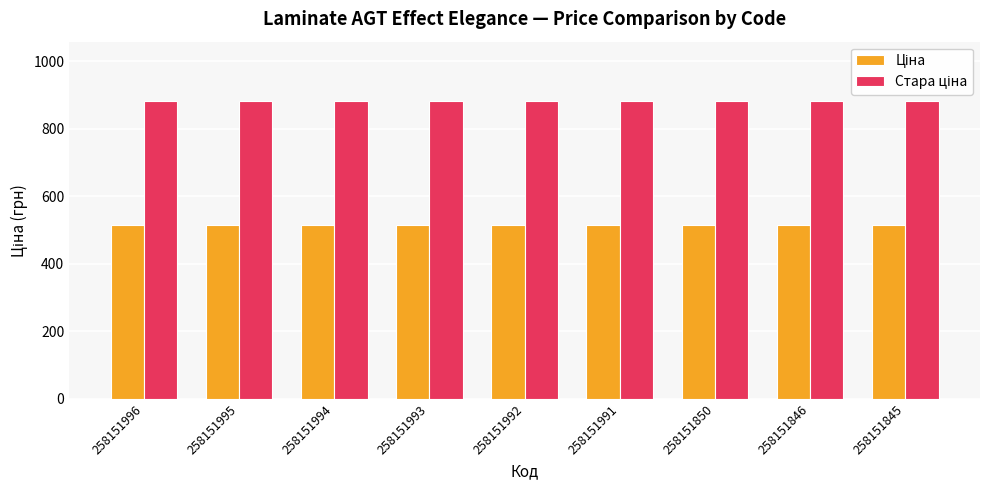

What is the smallest value displayed?

515.8